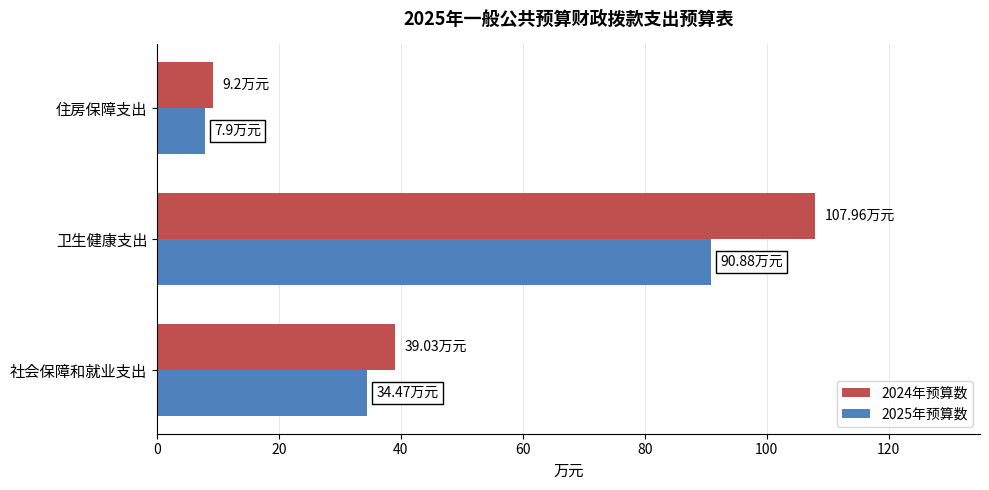

At which category is the sum across all series the highest?

卫生健康支出